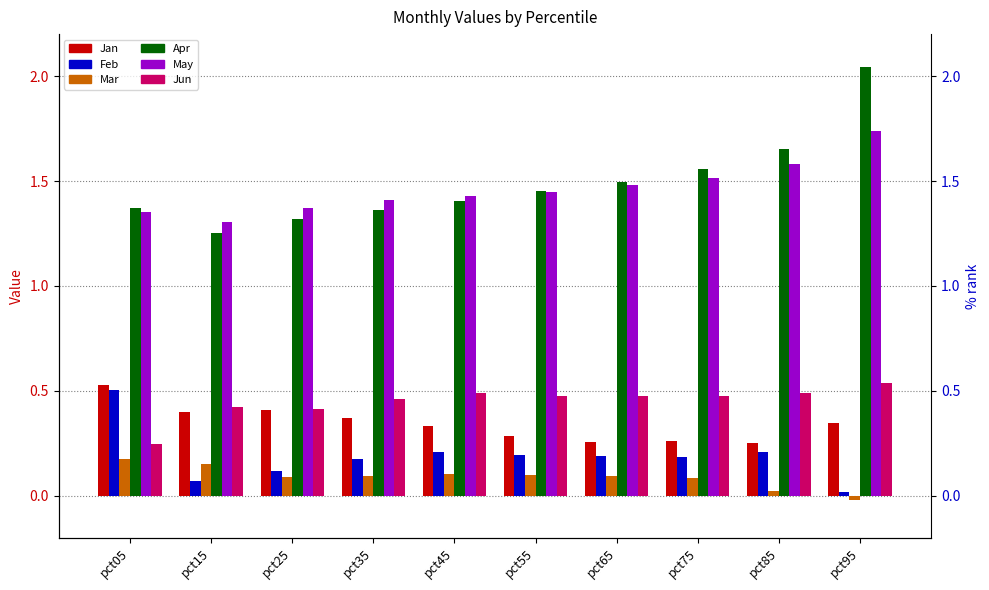

Rank the categories by Feb value from highest to lowest.

pct05, pct85, pct45, pct55, pct65, pct75, pct35, pct25, pct15, pct95